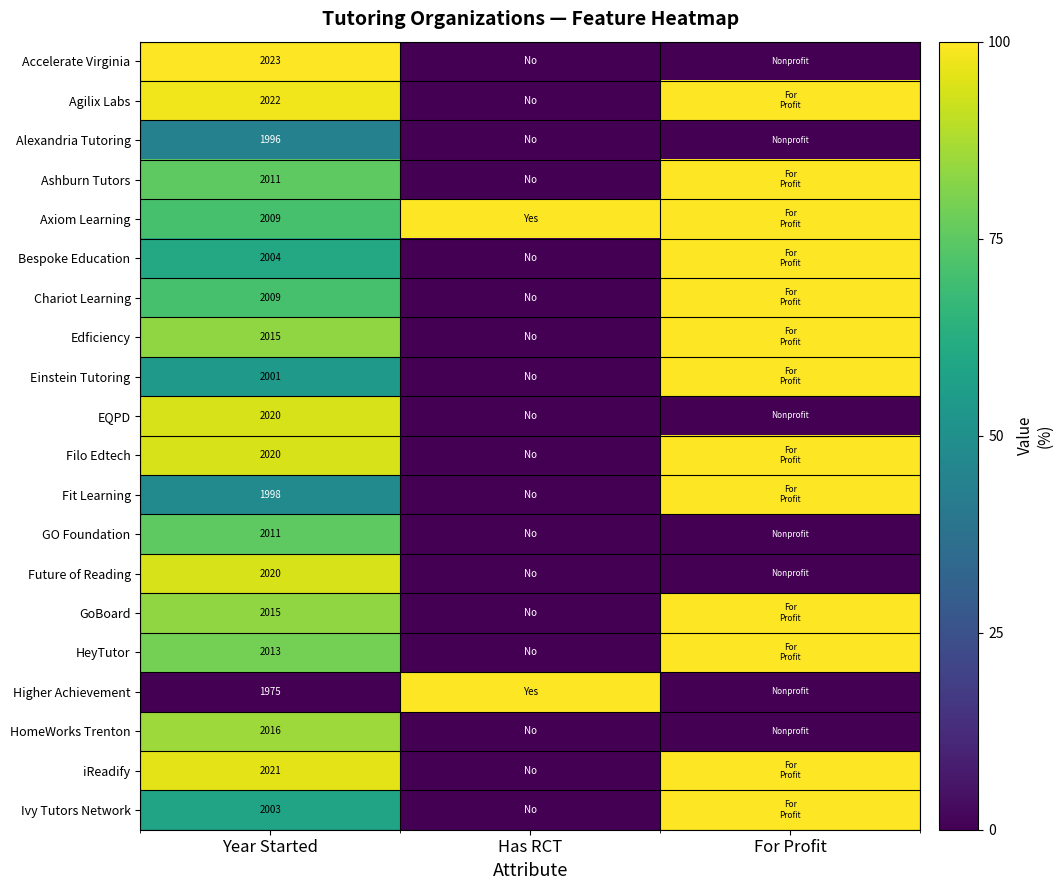

At which category is the sum across all series the highest?

Year Started